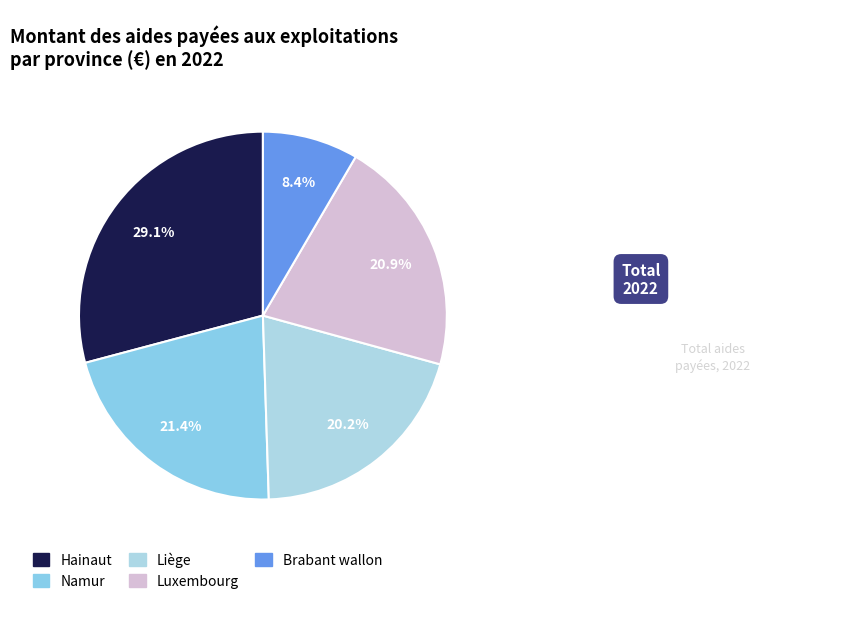

Which has a higher value, Brabant wallon or Luxembourg?

Luxembourg